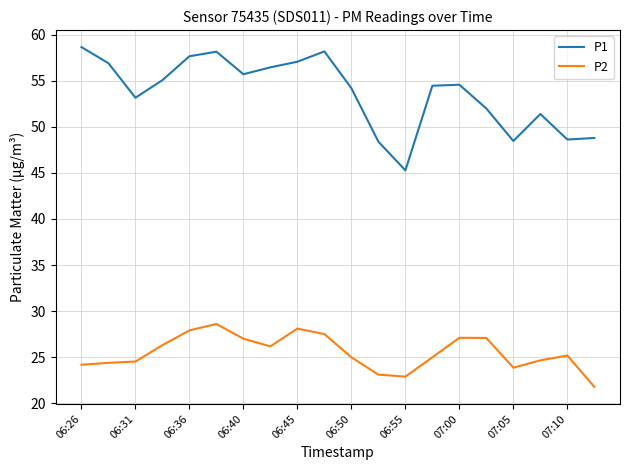

At how many categories does at least one series exceed 34?

20